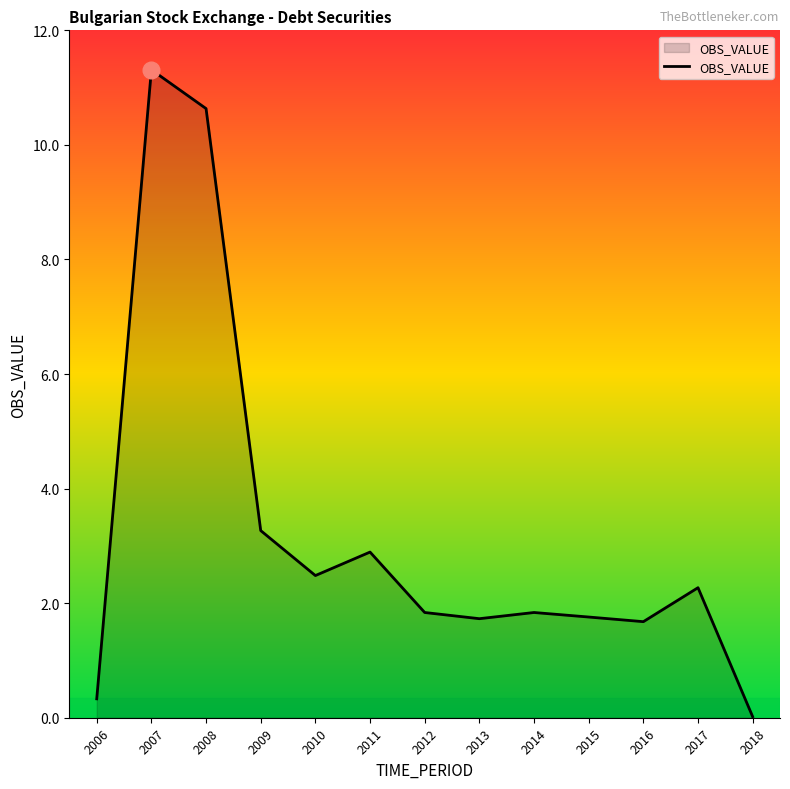

Does the chart display data point markers on the line(s)?

No